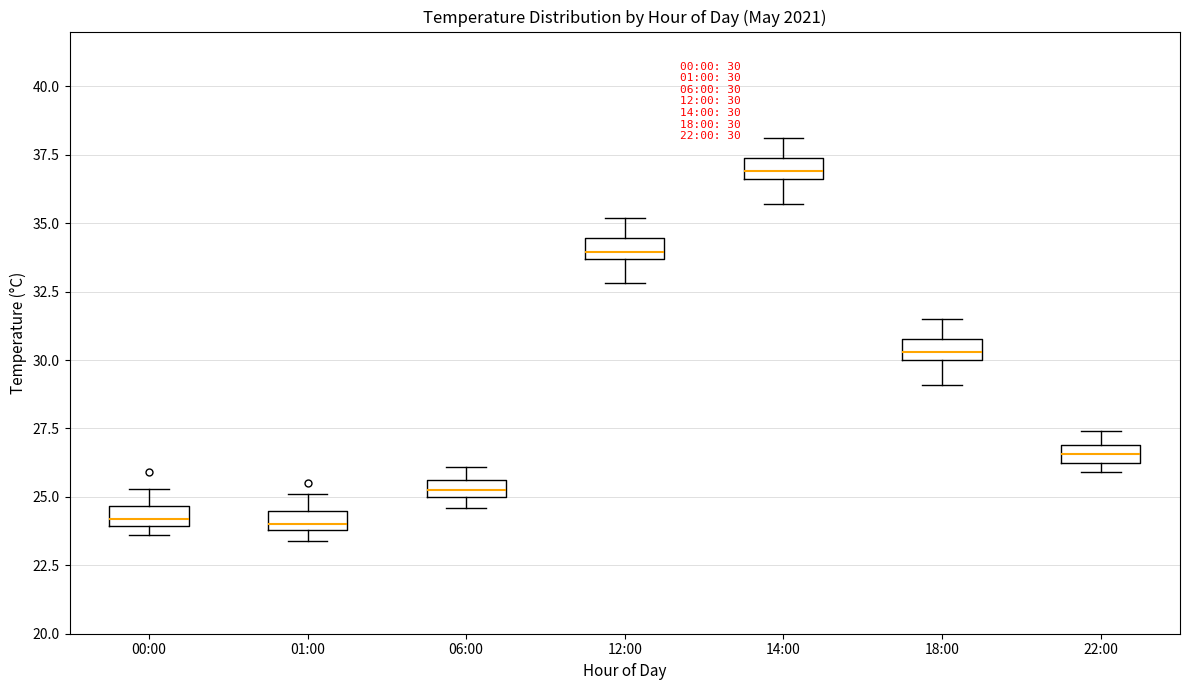

Which box has the highest median line?

14:00